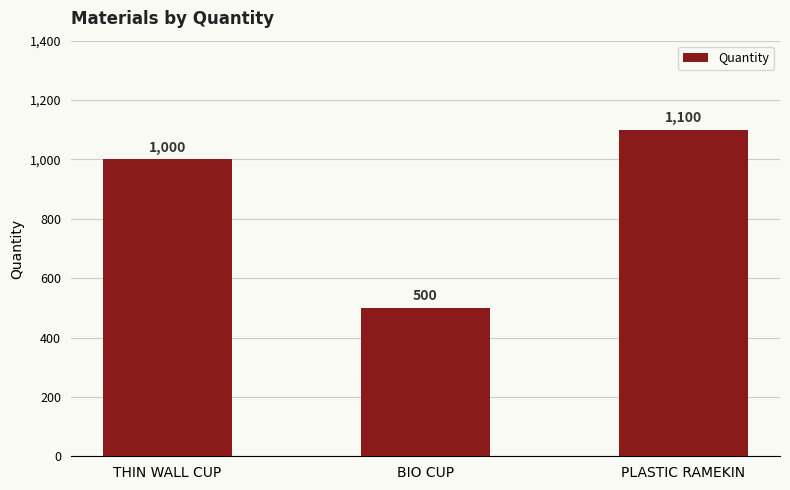

What is the change in value from THIN WALL CUP to BIO CUP?

-500